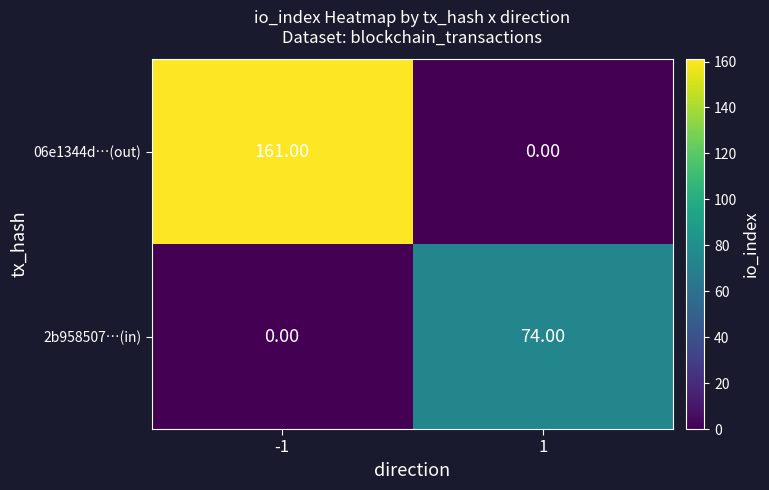

List the labels in order of 06e1344d…(out) value, smallest first.

1, -1